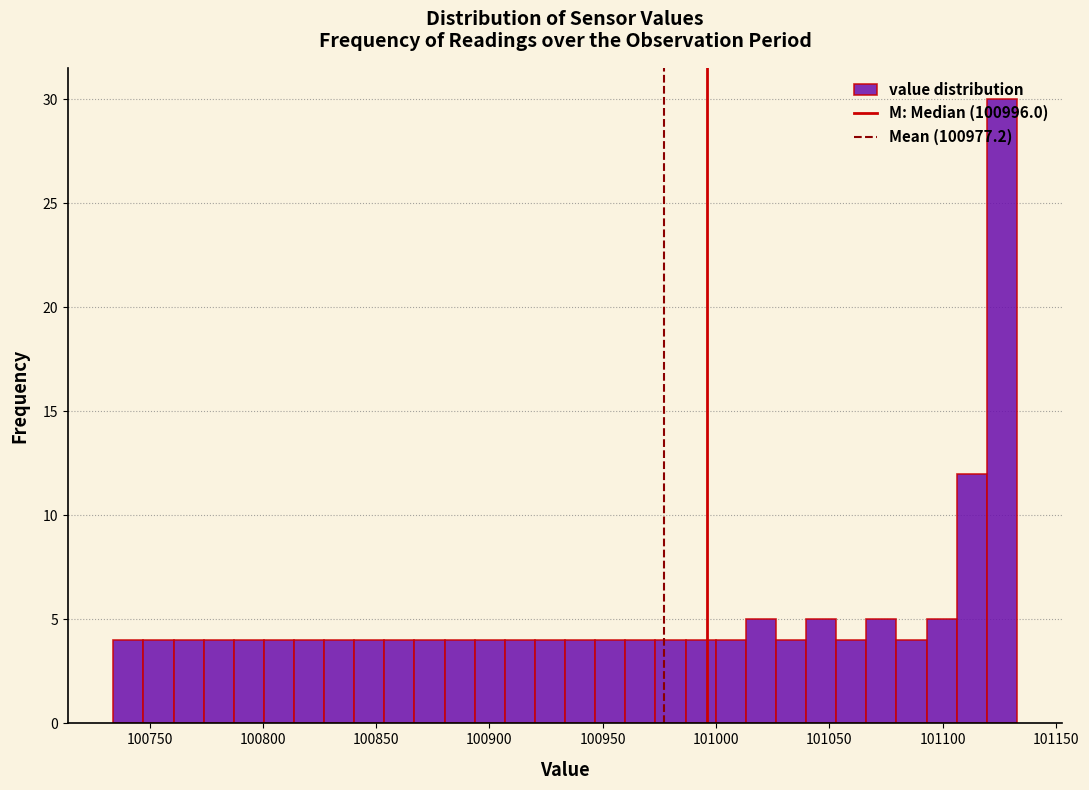

Read against the x-axis, roughly where is the centre of the tallest bar?

101125